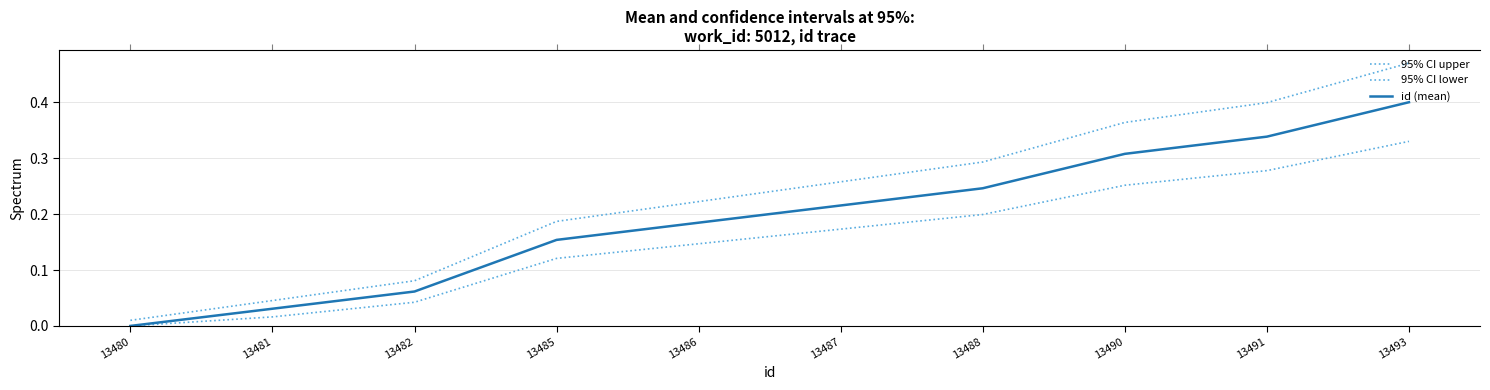

Which label corresponds to the largest value in the chart?

13493